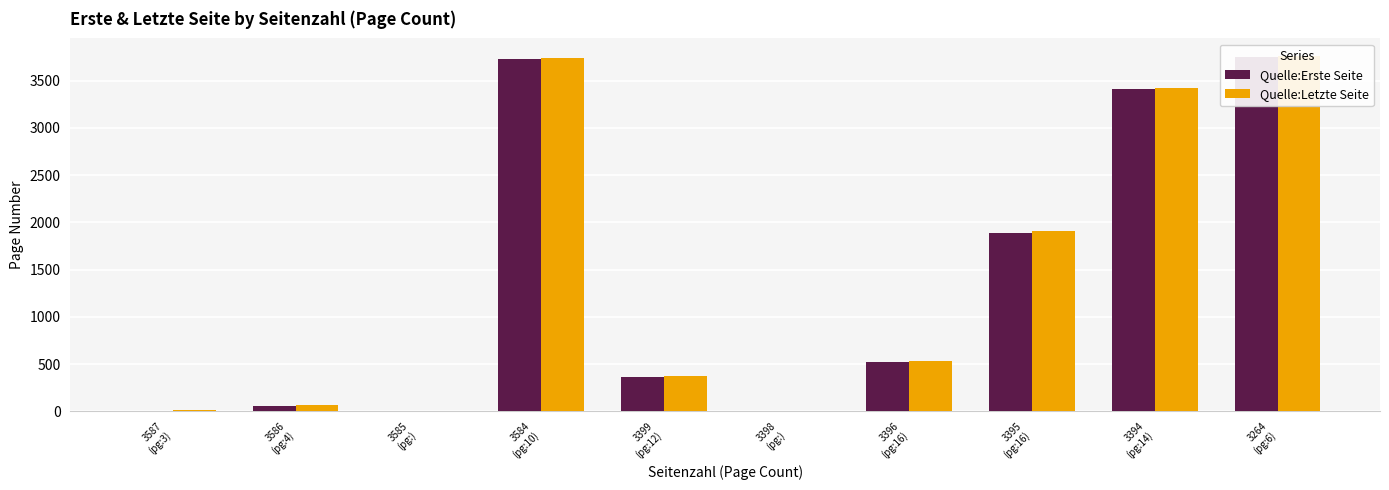

What is the value of the Quelle:Letzte Seite bar at the 4th from the left?

3736